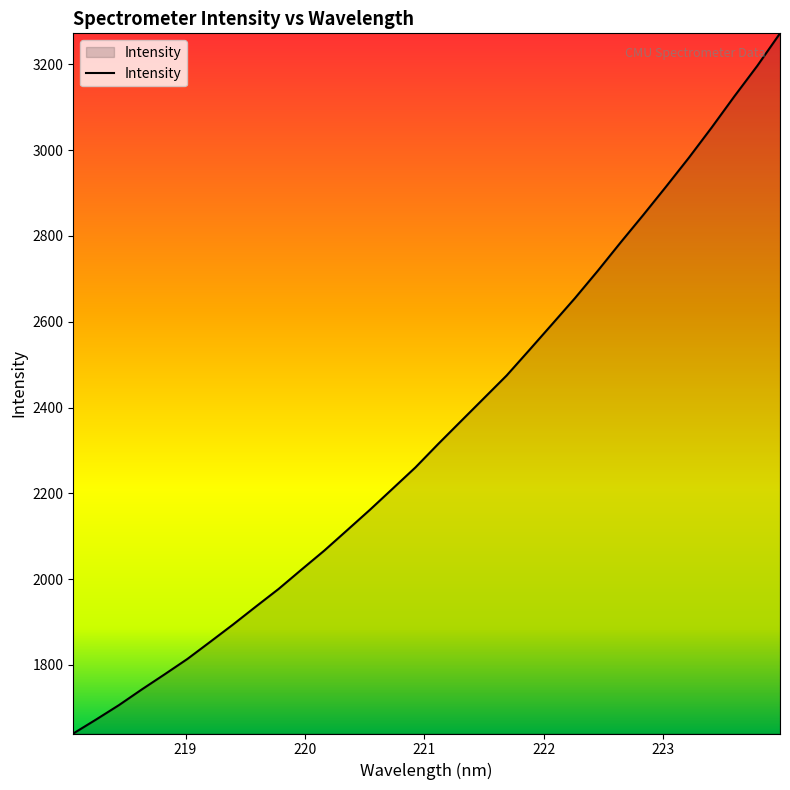

How many distinct data groups are displayed?

1